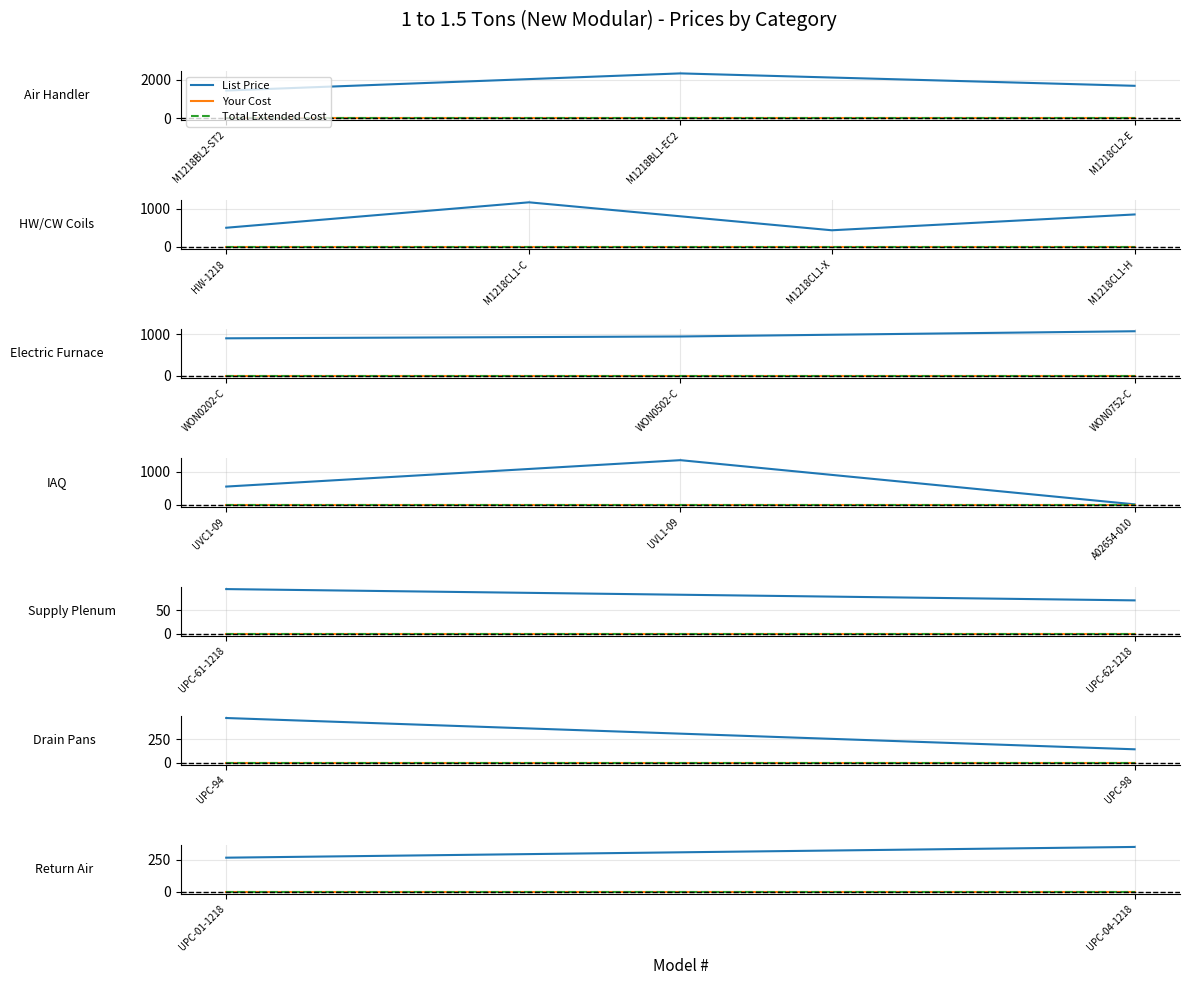

Which series has the largest total across all categories?

List Price